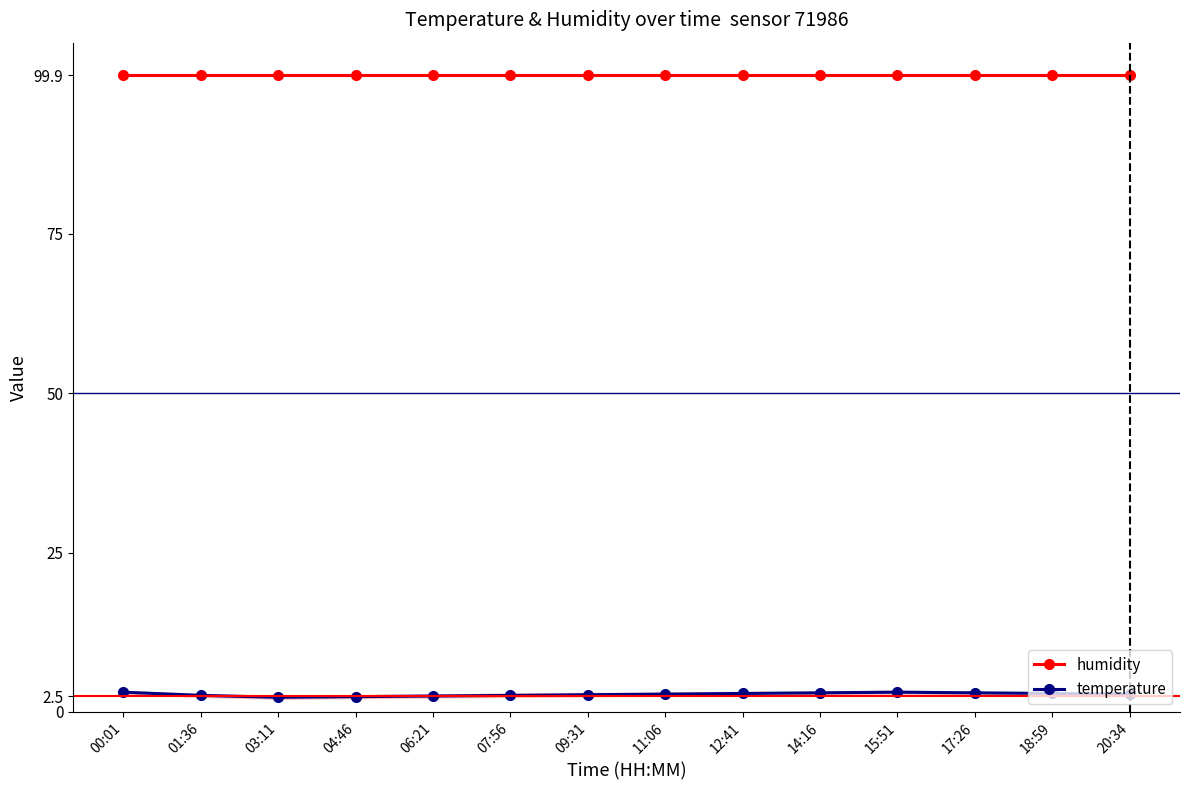

How many interior local peaks does the temperature series have?

1